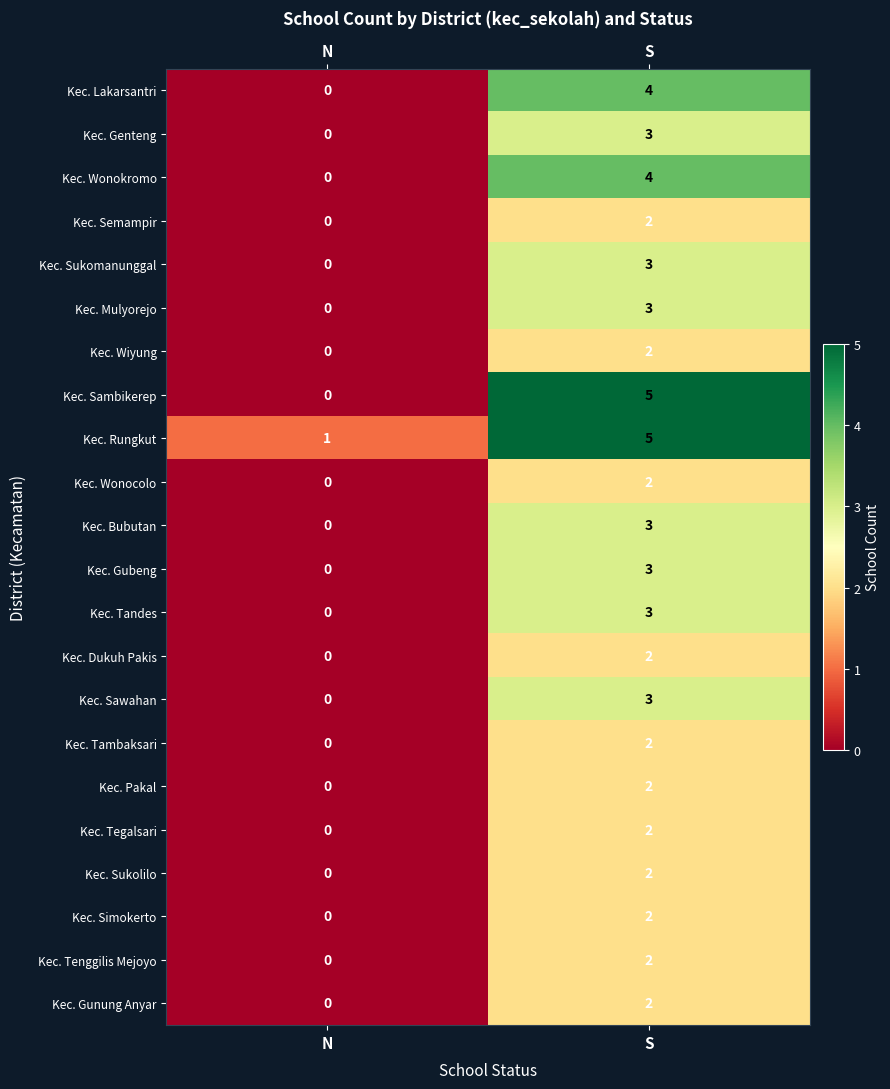

What is the greatest value displayed?

5